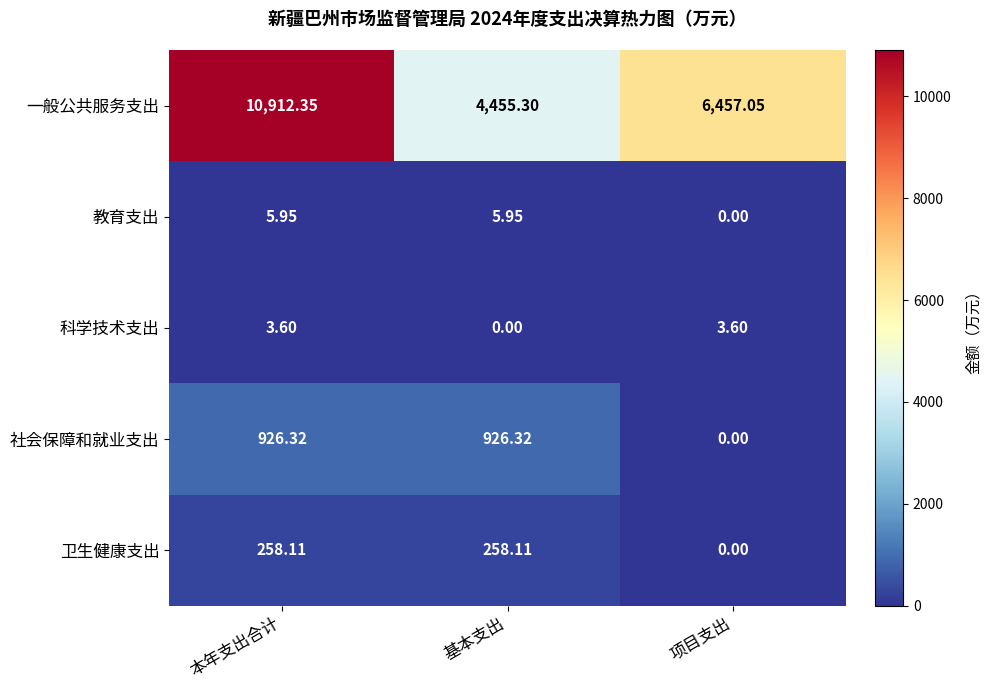

Rank the categories by 一般公共服务支出 value from highest to lowest.

本年支出合计, 项目支出, 基本支出